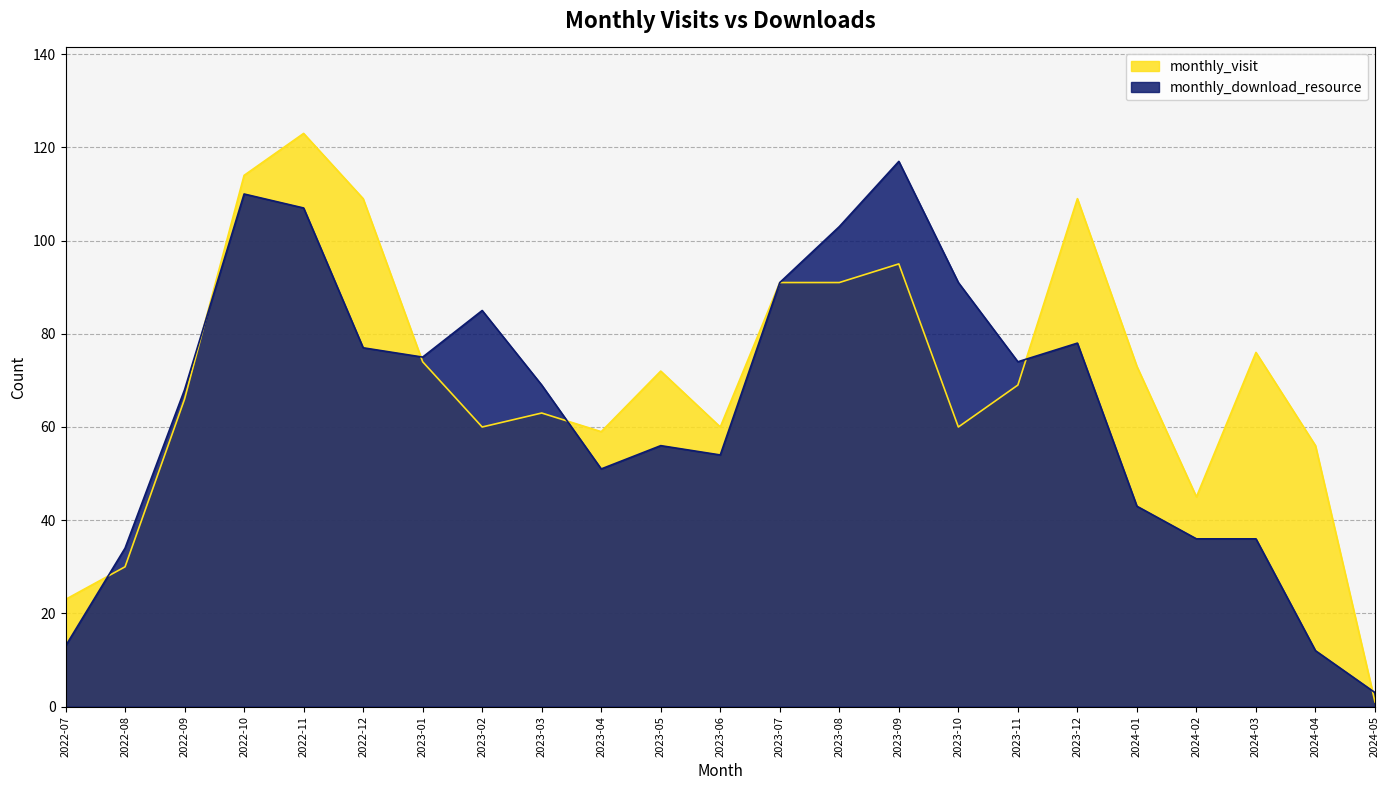

How many values in the monthly_download_resource series exceed 69?

11